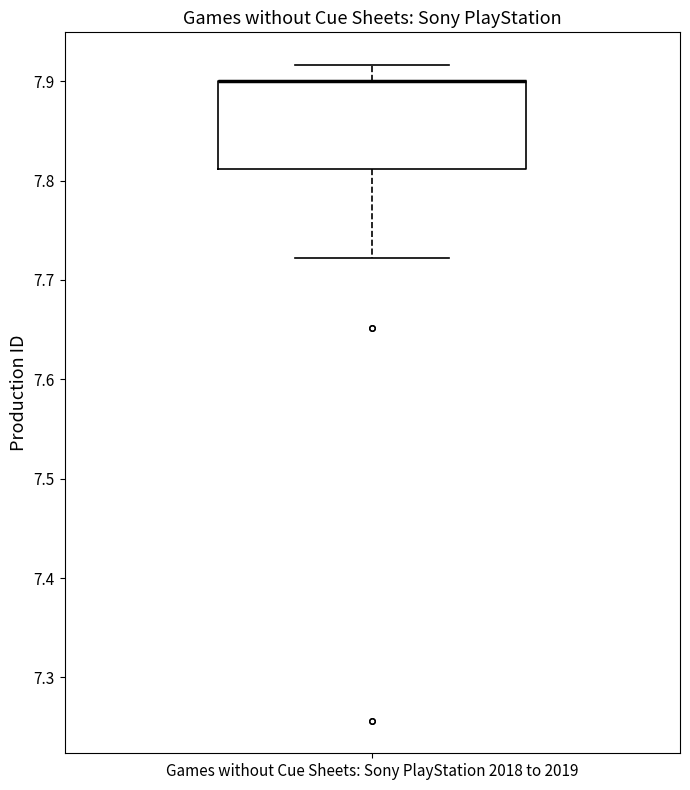

Read this box plot against the y-axis: the position of the median line, the range covered by the box, and the ends of both whiskers. The values are not printed on the chart, so give them approximately, as read against the axis.

median 7.90 (drawn on the box's upper edge), box 7.81 to 7.90, whiskers 7.72 to 7.92